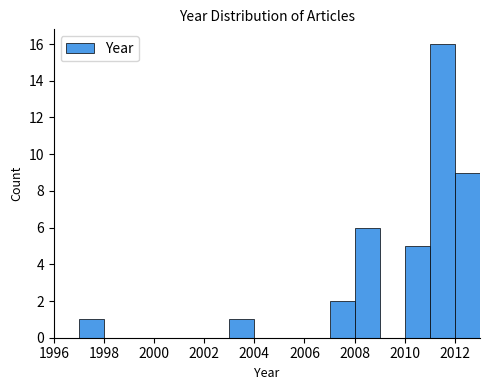

Reading left to right, list every bar in this chart as the range it spans on the x-axis followed by its height. The values are not printed on the chart, so give them approximately, as read against the axis.

1997 to 1998: 1
1998 to 1999: 0
1999 to 2000: 0
2000 to 2001: 0
2001 to 2002: 0
2002 to 2003: 0
2003 to 2004: 1
2004 to 2005: 0
2005 to 2006: 0
2006 to 2007: 0
2007 to 2008: 2
2008 to 2009: 6
2009 to 2010: 0
2010 to 2011: 5
2011 to 2012: 16
2012 to 2013: 9